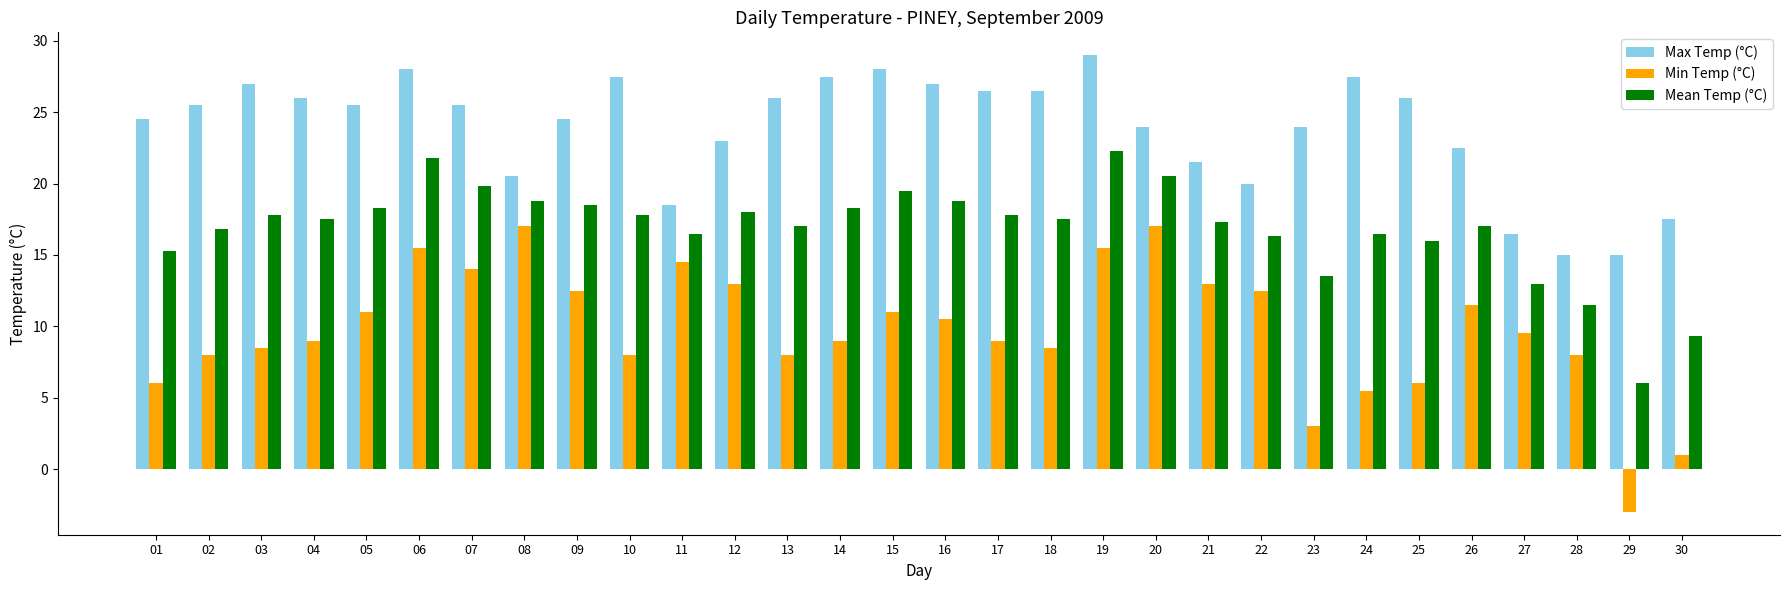

What is the spread (max minus min) of values at 20?

7.0